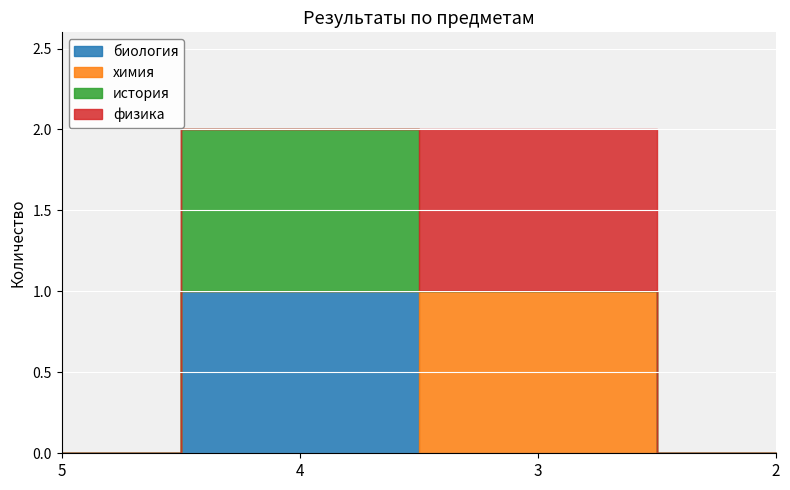

Which series ends up on top after the final intersection of биология and химия?

химия